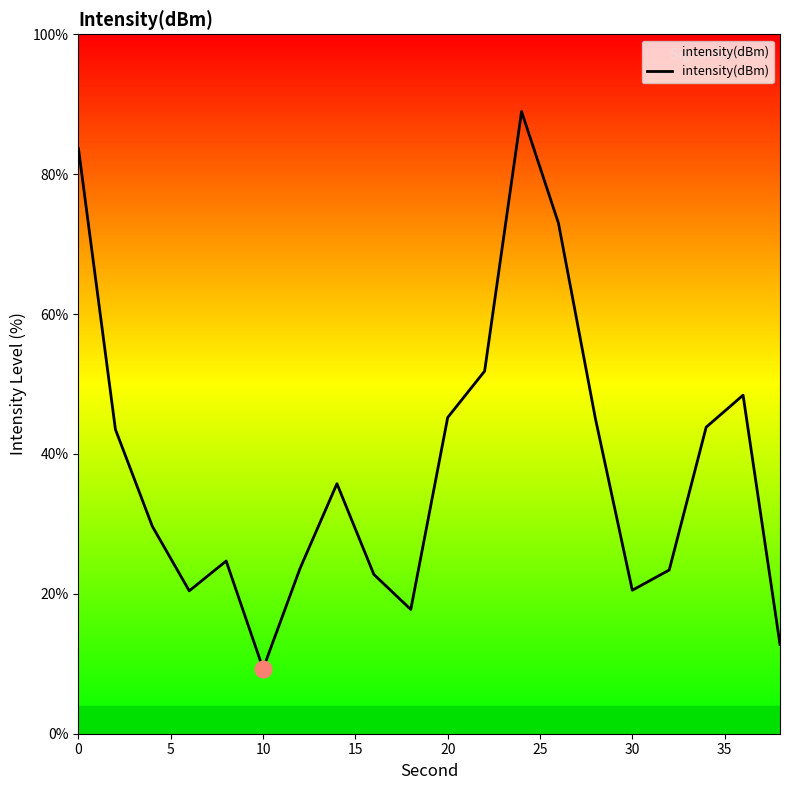

The value at 30 is 20.5. True or false?

True